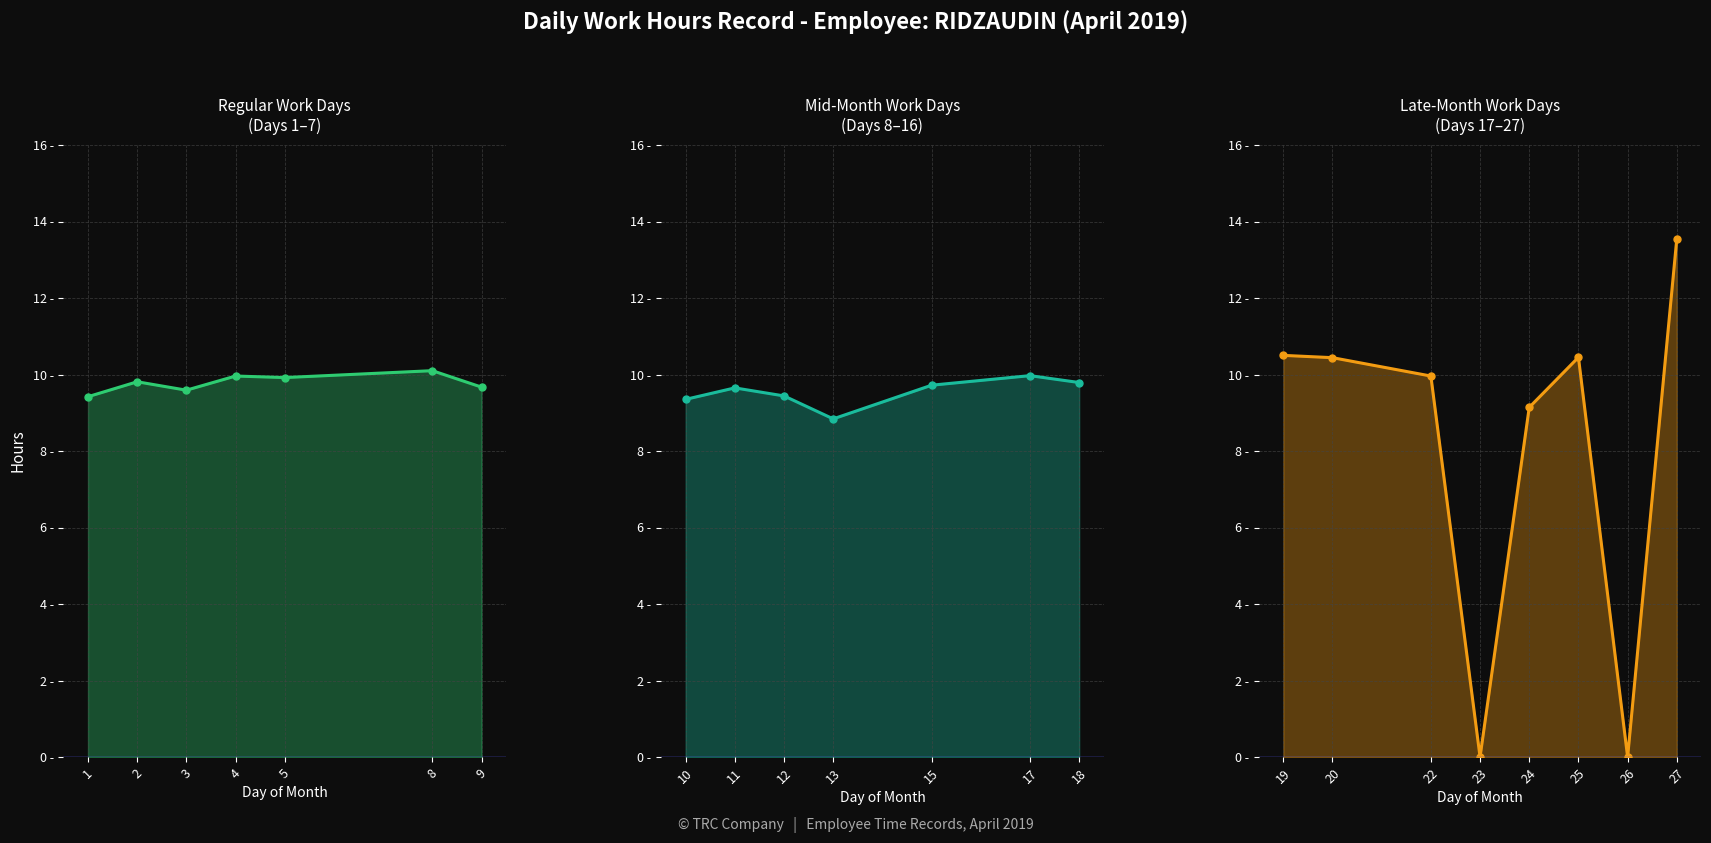

Reading left to right, transcribe all the data shown in this chart.

Hours Worked: 1=9.4	2=9.8	3=9.6	4=10.0	5=9.9	8=10.1	9=9.7	10=9.3	11=9.7	12=9.4	13=8.8	15=9.7	17=10.0	18=9.8	19=10.5	20=10.4	22=10.0	23=0.0	24=9.1	25=10.4	26=0.0	27=13.6
Break Total: 1=0.0	2=0.0	3=0.0	4=0.0	5=0.0	8=0.0	9=0.0	10=0.0	11=0.0	12=0.0	13=0.0	15=0.0	17=0.0	18=0.0	19=0.0	20=0.0	22=0.0	23=0.0	24=0.0	25=0.0	26=0.0	27=0.0